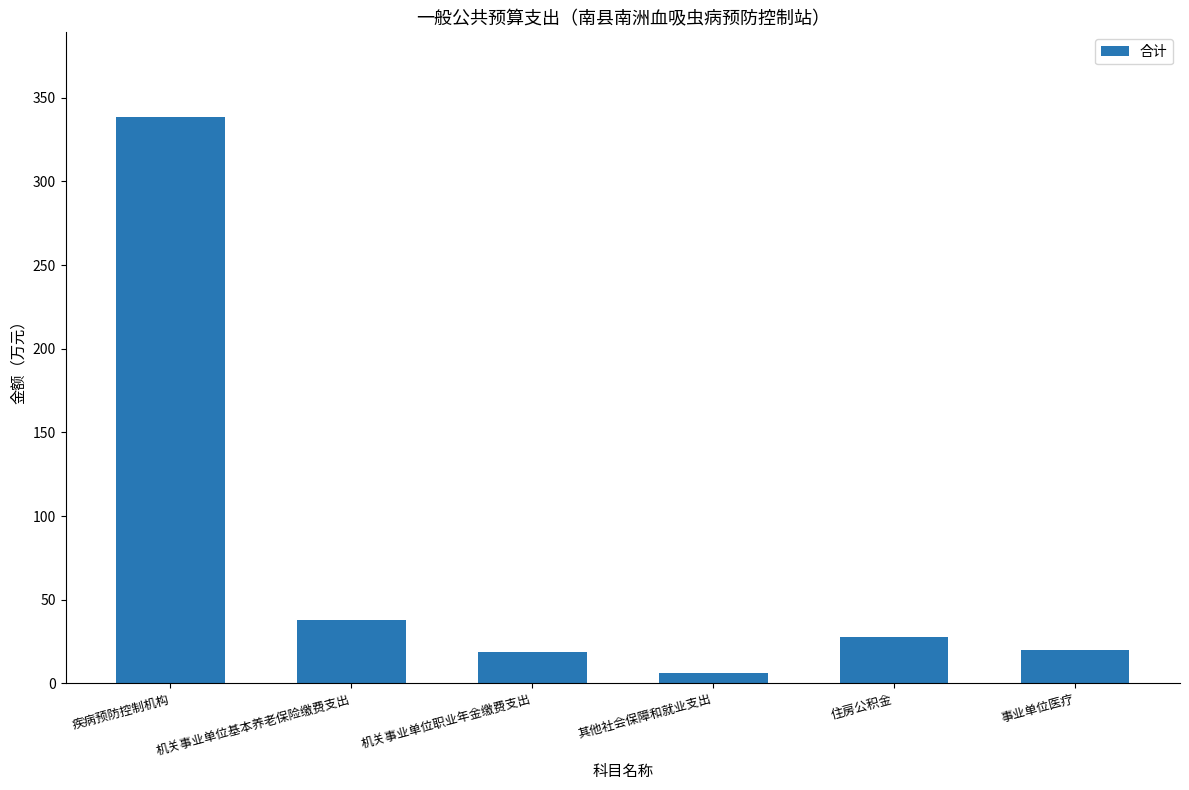

What value does the data have at 机关事业单位基本养老保险缴费支出?

37.7